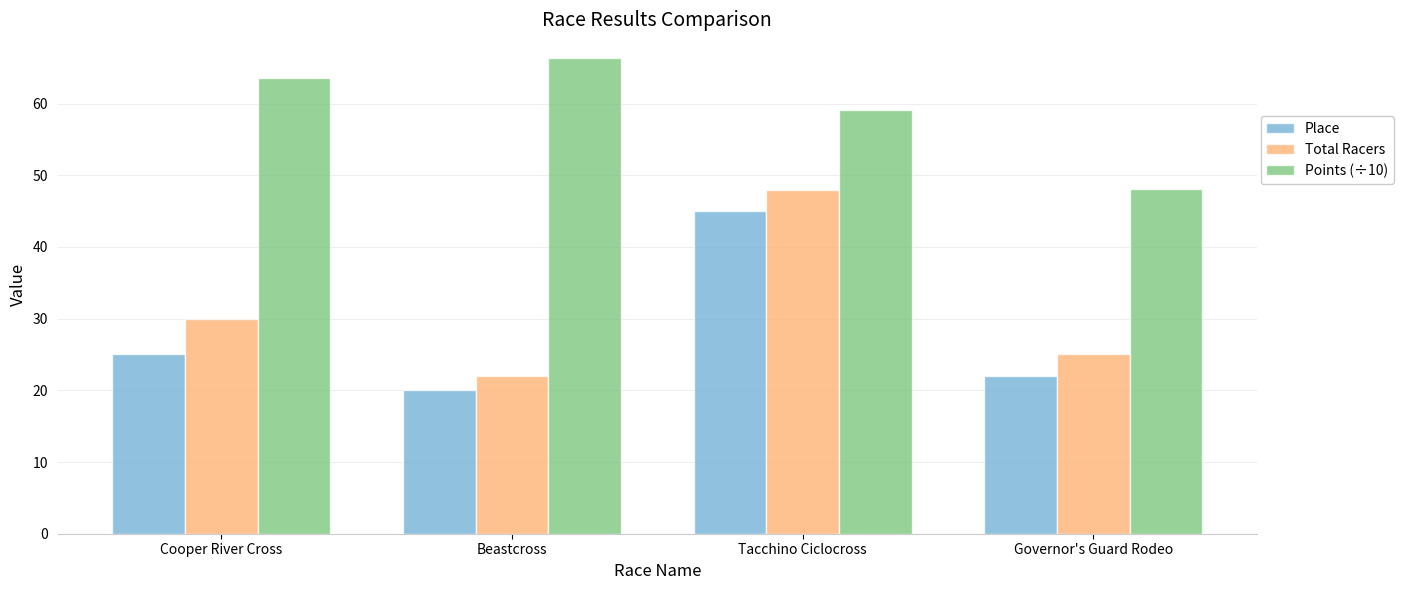

Which category has the lowest value in the Place series?

Beastcross